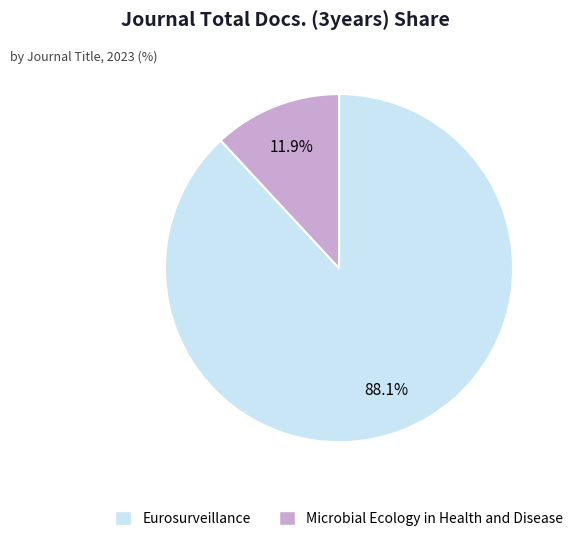

Is it true that Microbial Ecology in Health and Disease is 12% of the pie?

True